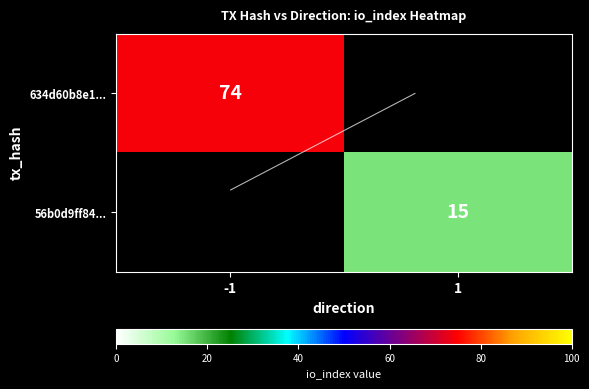

At which label is 634d60b8e1... closest to 74?

-1